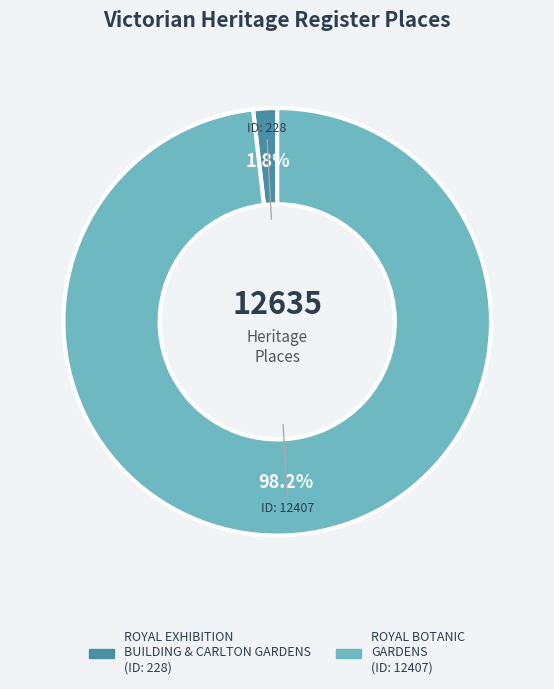

Does any single category account for the majority?

Yes